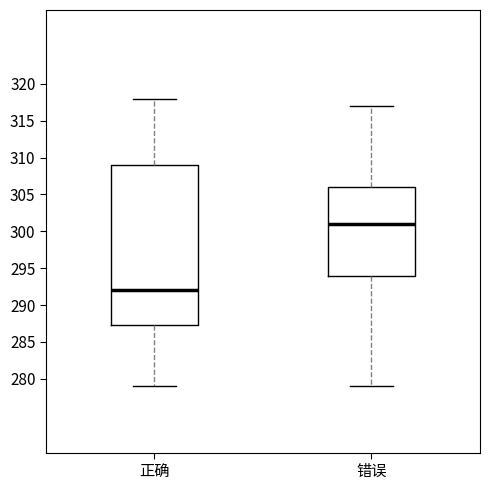

Reading left to right, read every box against the y-axis: the position of its median line, the range the box covers, and the ends of its whiskers. The values are not printed on the chart, so give them approximately, as read against the axis.

正确: median 292.0, box 287.5 to 309.0, whiskers 279.0 to 318.0
错误: median 301.0, box 294.0 to 306.0, whiskers 279.0 to 317.0